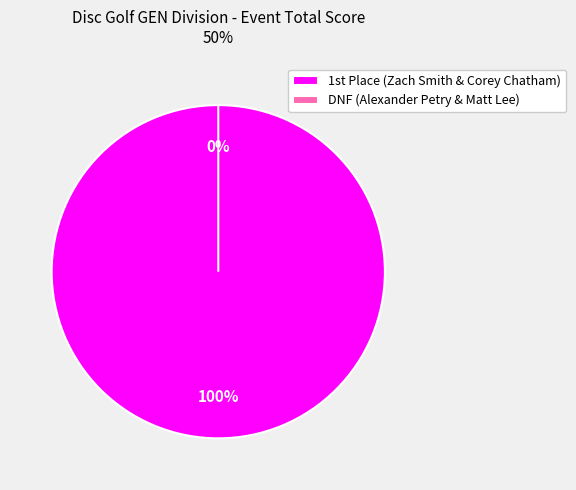

To the nearest percent, what portion does Zach Smith & Corey Chatham (1) represent?

100%